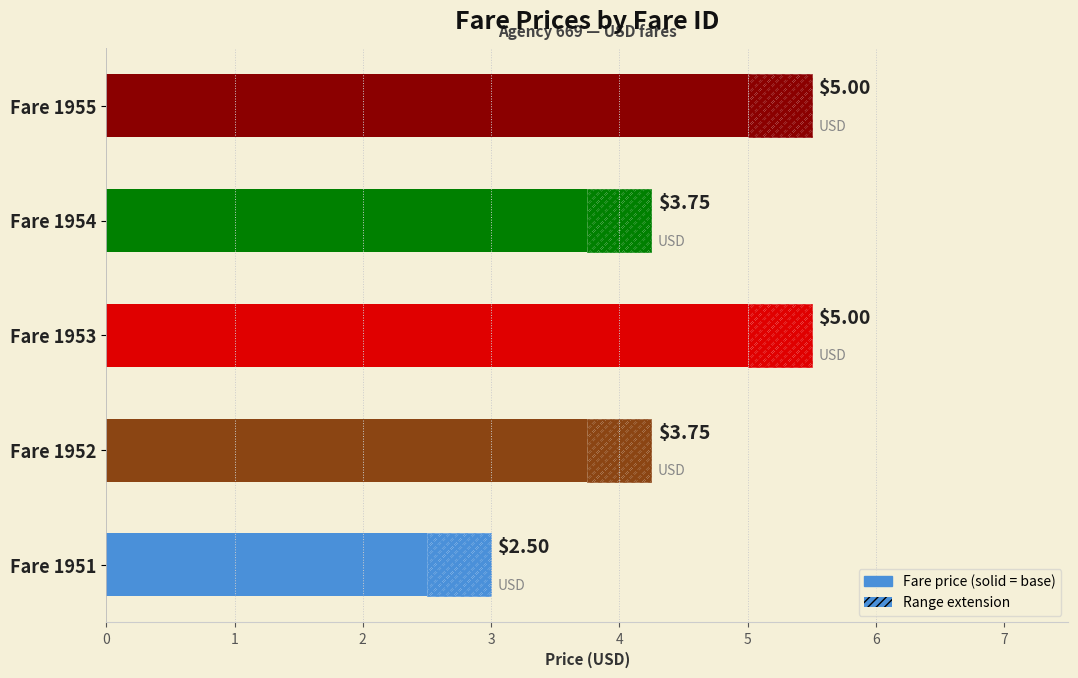

What is the sum of the values at Fare 1952 and Fare 1954?

7.5